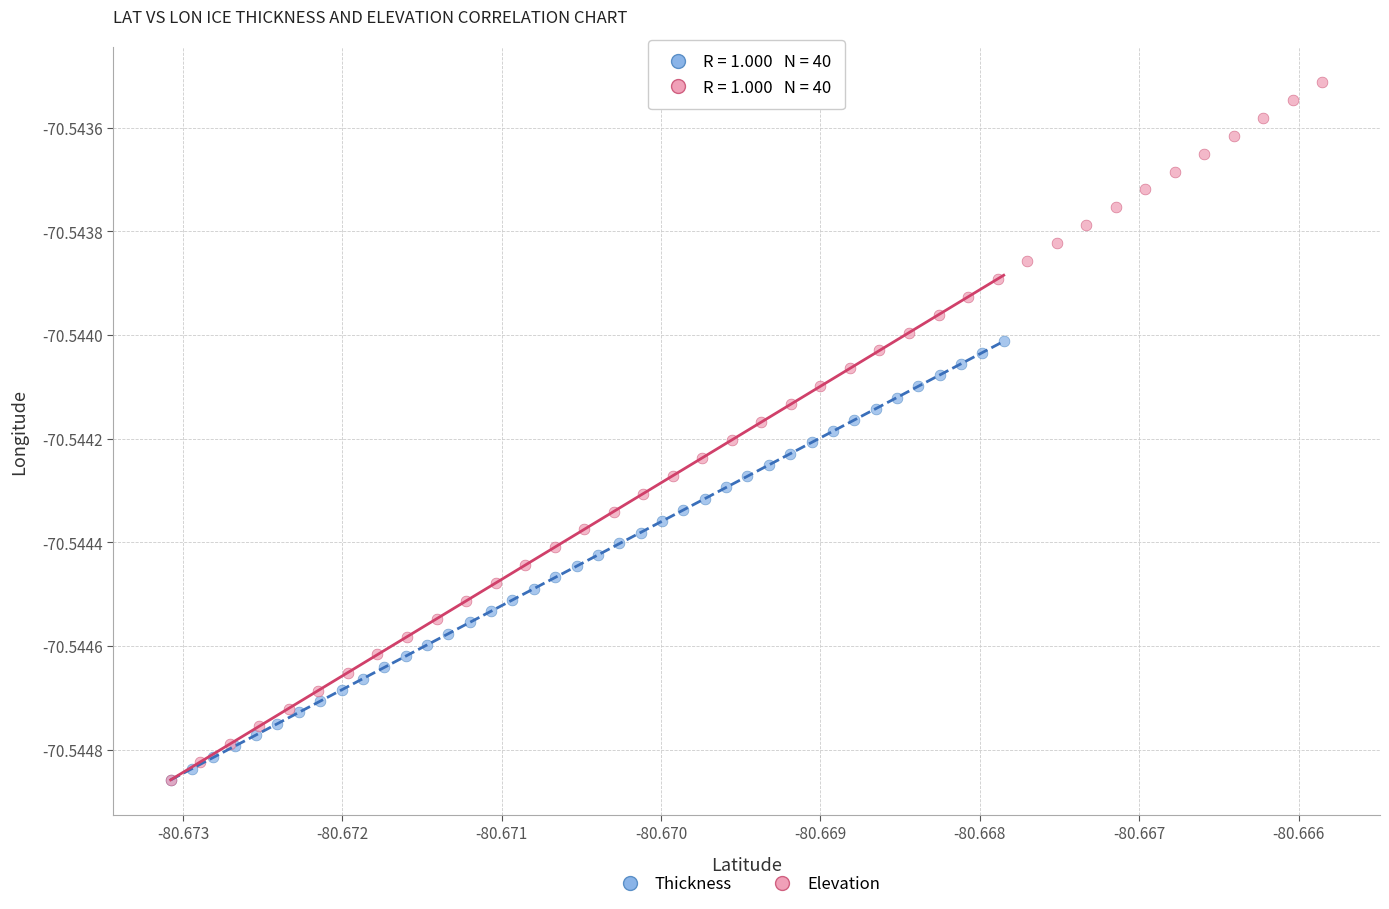

Which series has the largest Y range (max minus min)?

Elevation